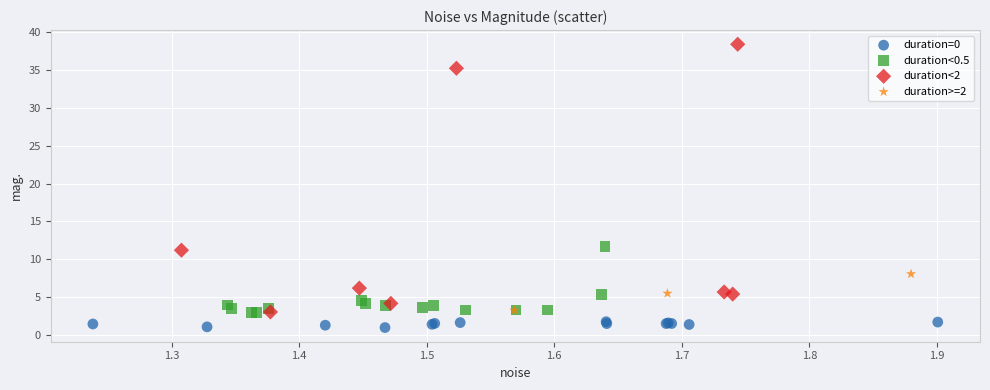

Which series contains the highest Y value?

duration<2